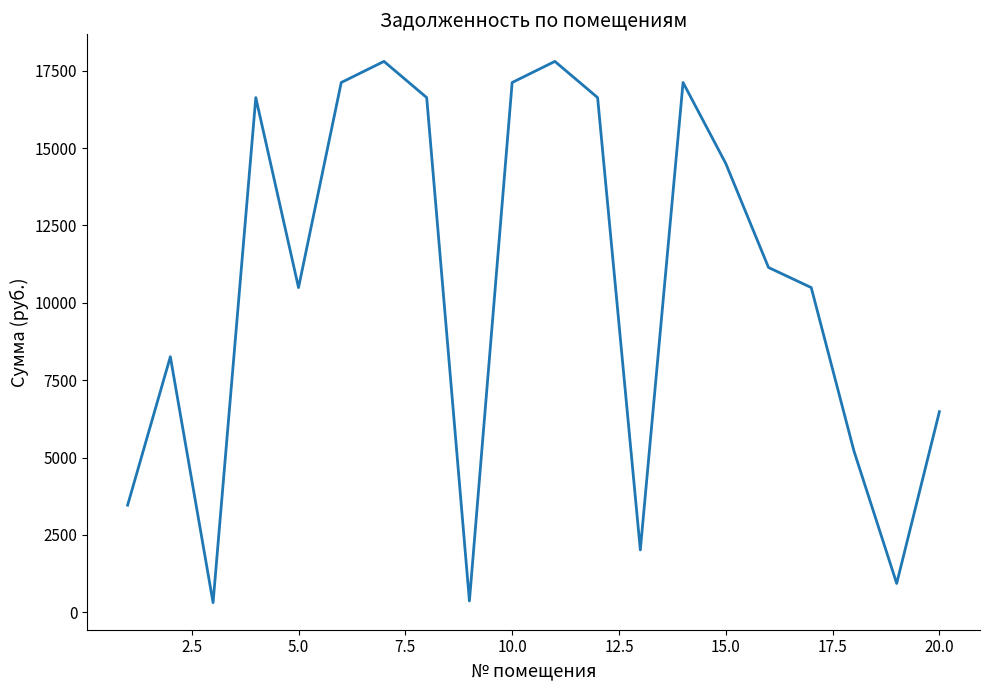

How many categories are shown in the chart?

20